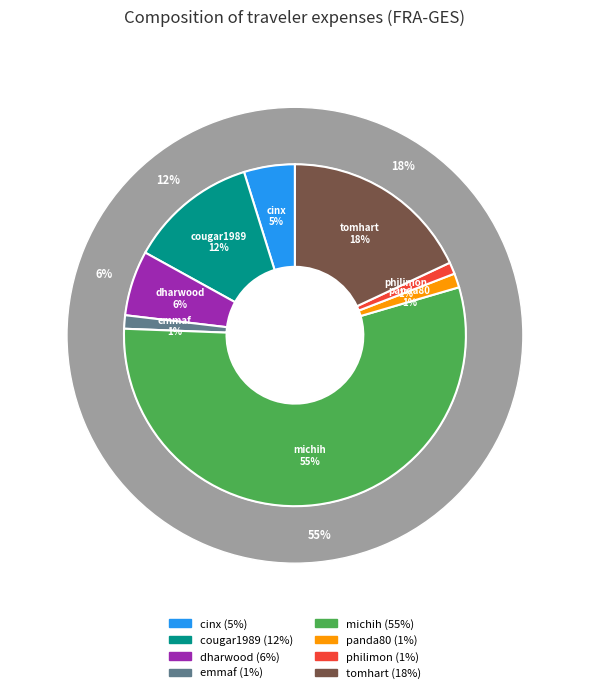

What percentage is the dharwood slice, to the nearest percent?

6%